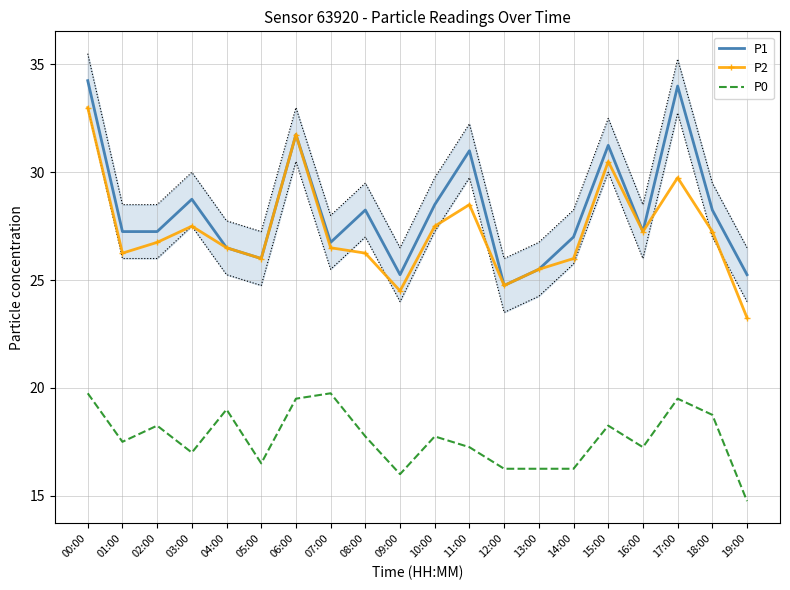

What position from the left is 07:00?

8